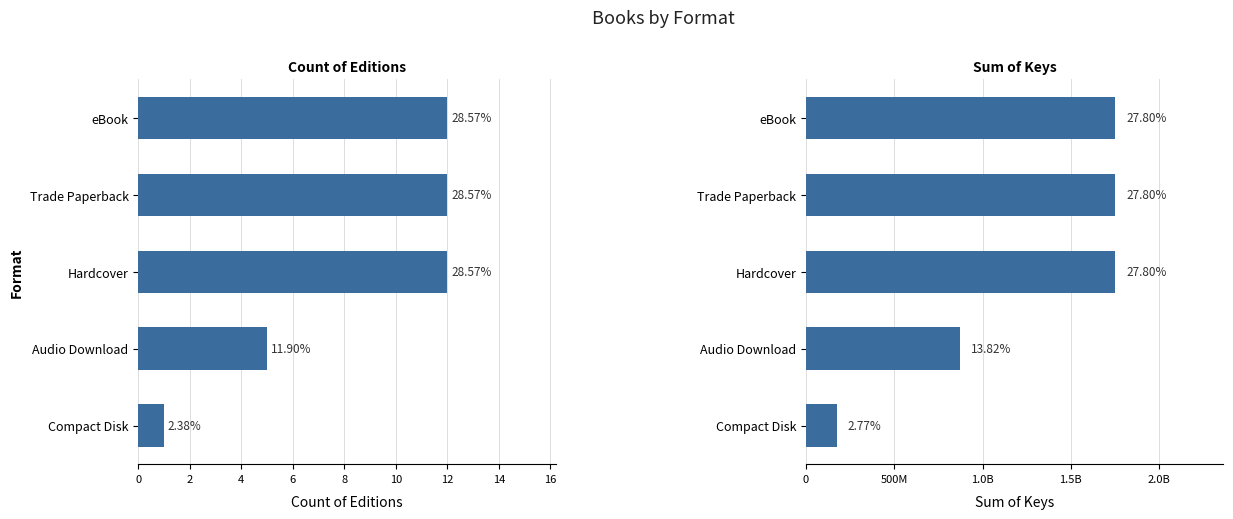

How many Sum of Keys values are between 870248514 and 1750261738?

4